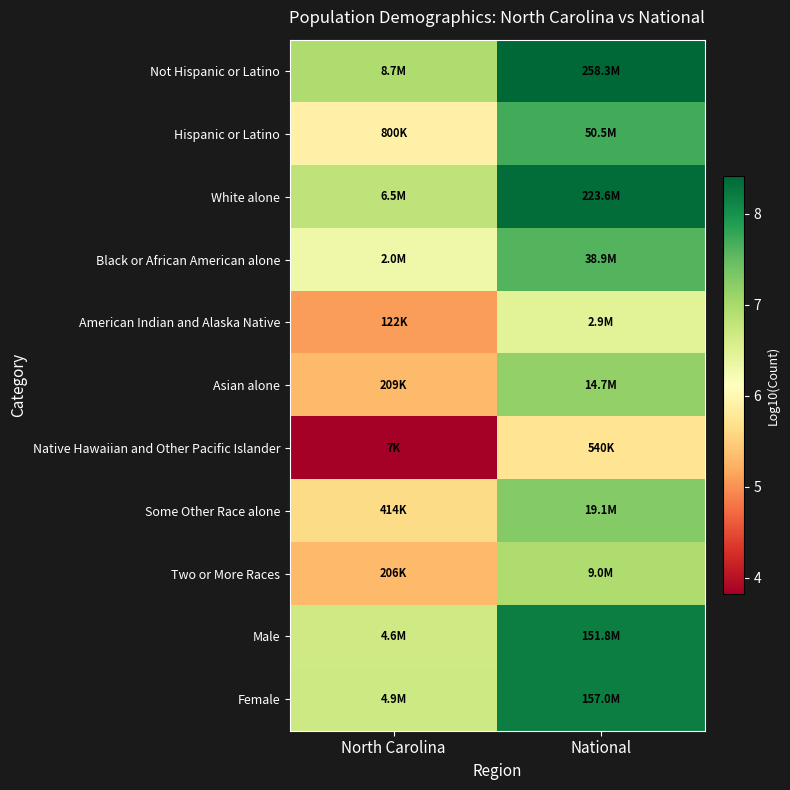

Count the number of categories in the chart.

2